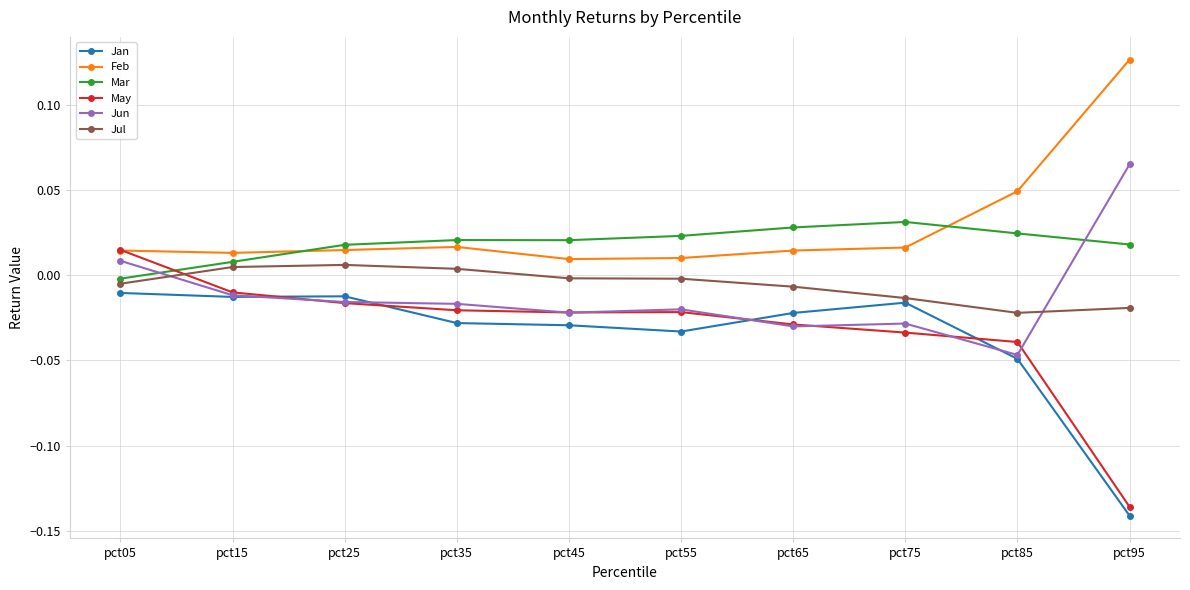

At which category is the sum across all series the highest?

pct05